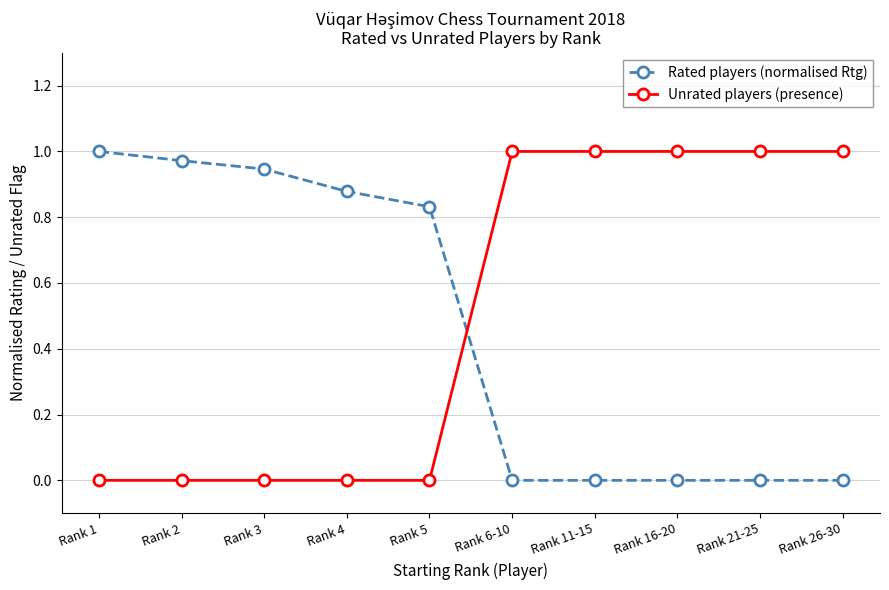

Is the value of Rated players (normalised Rtg) at Rank 26-30 greater than the value of Unrated players (presence) at Rank 16-20?

No